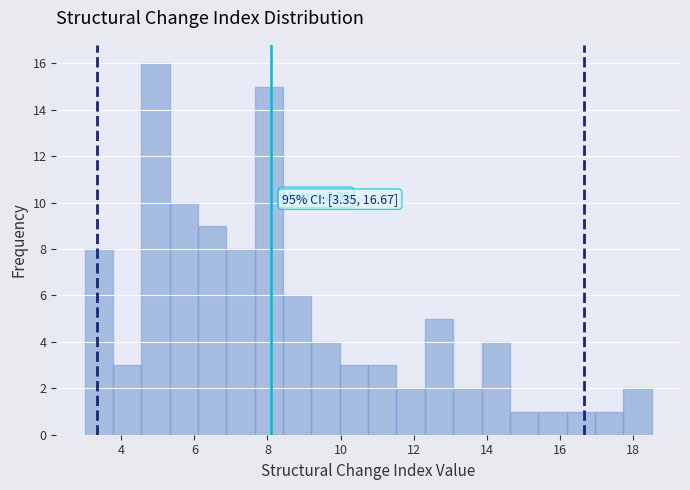

Around what value on the x-axis is the tallest bar? Give the approximate position of its centre, as read against the axis.

5.0